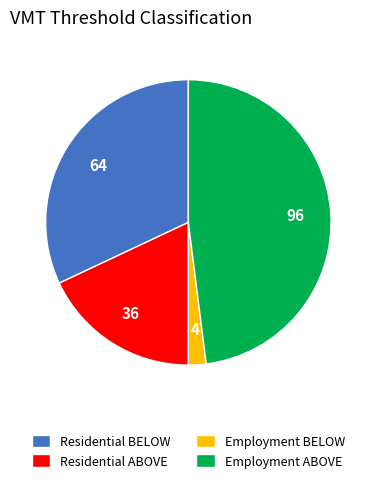

Does Employment ABOVE account for over 50% of the chart?

No